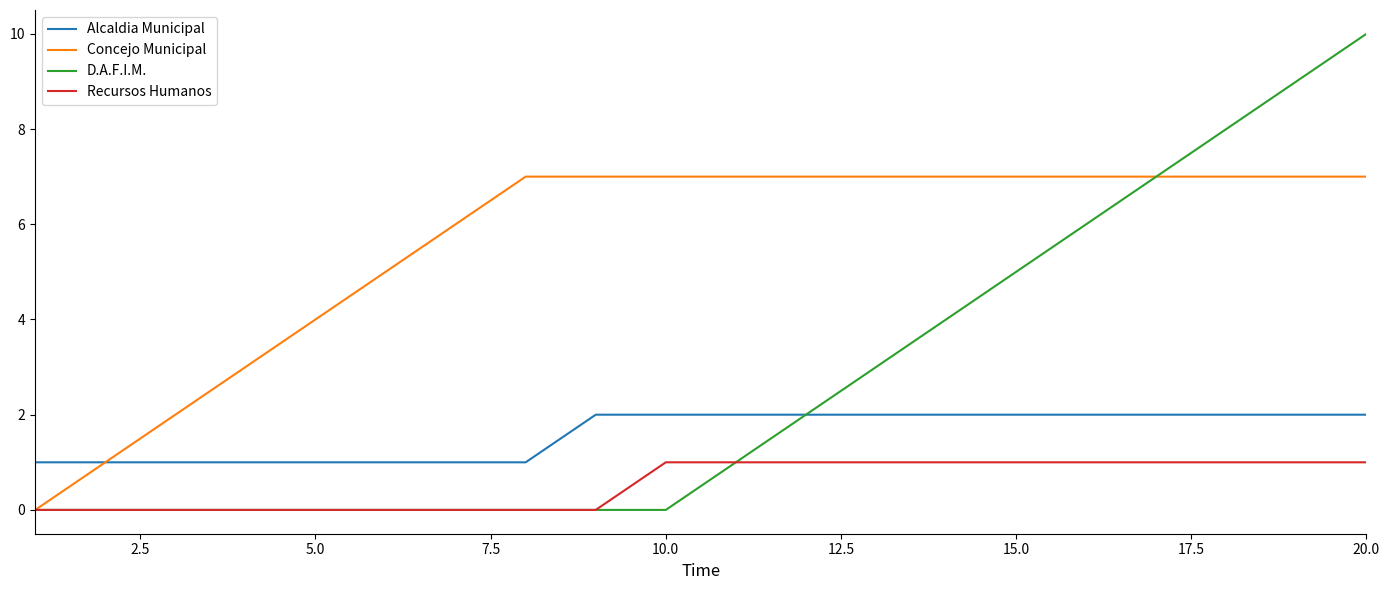

Reading left to right, extract all data points from this chart.

Alcaldia Municipal: 1	1	1	1	1	1	1	1	2	2	2	2	2	2	2	2	2	2	2	2
Concejo Municipal: 0	1	2	3	4	5	6	7	7	7	7	7	7	7	7	7	7	7	7	7
D.A.F.I.M.: 0	0	0	0	0	0	0	0	0	0	1	2	3	4	5	6	7	8	9	10
Recursos Humanos: 0	0	0	0	0	0	0	0	0	1	1	1	1	1	1	1	1	1	1	1